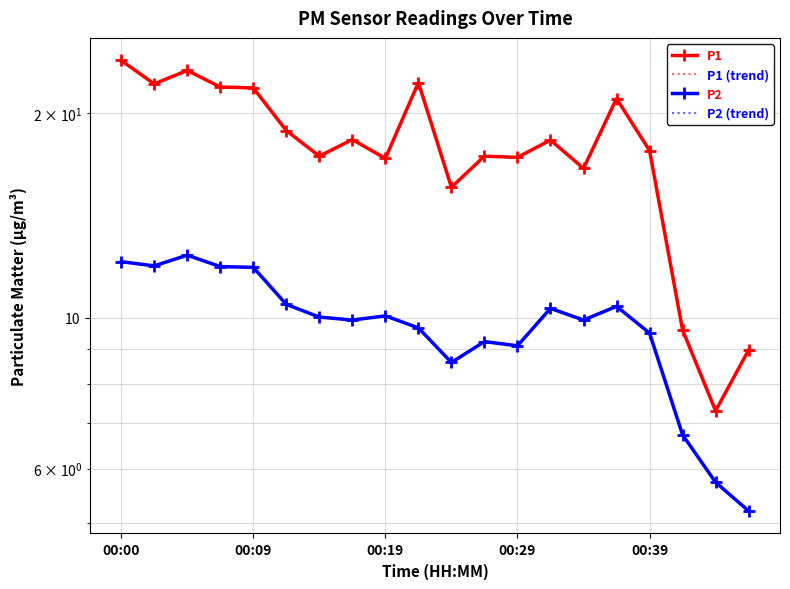

What value does the P1 series have at 5?

18.9